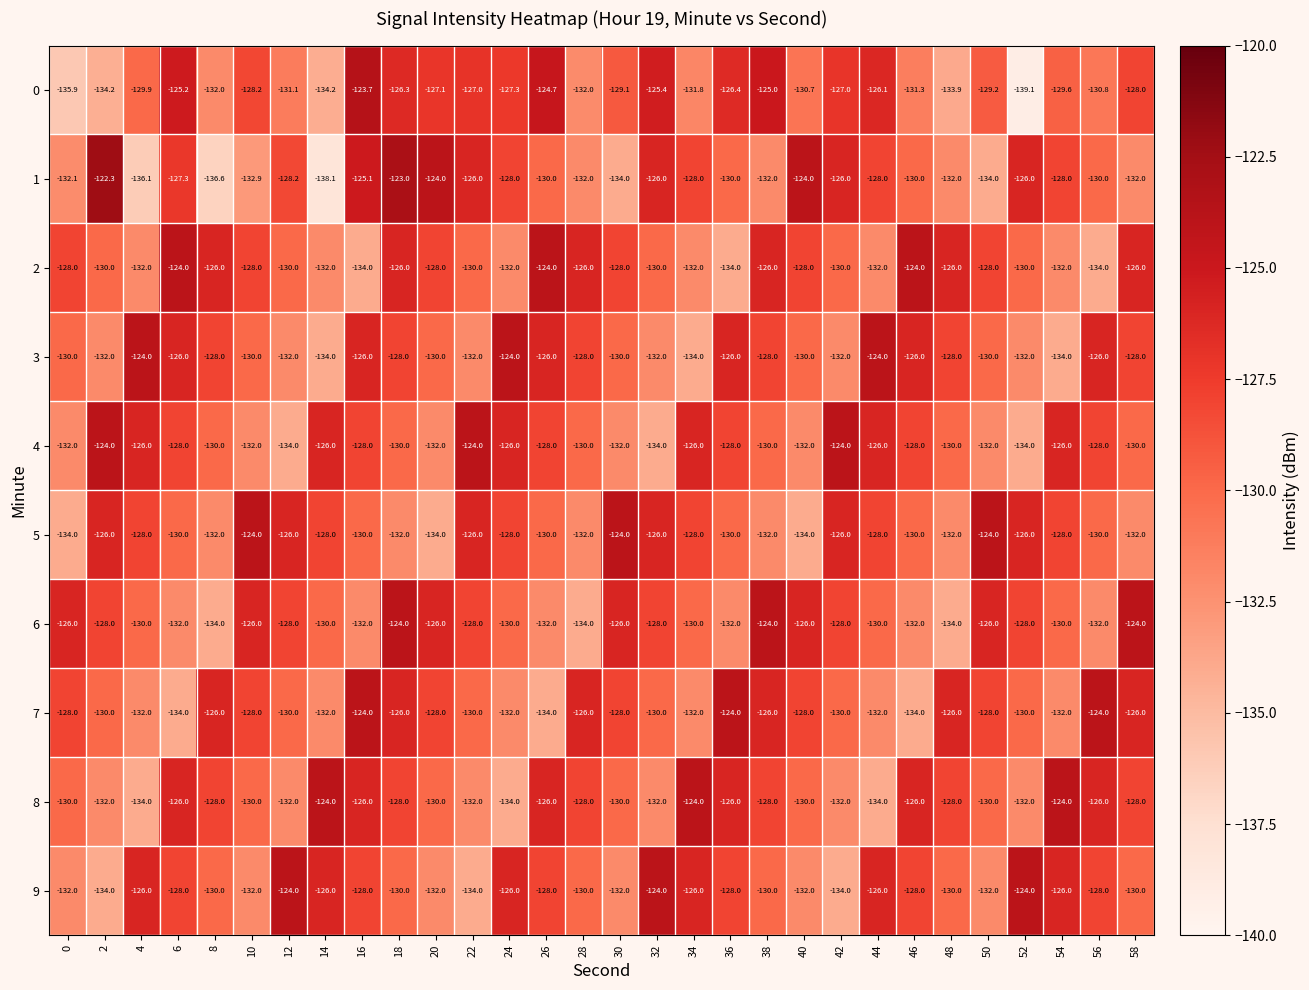

What is the difference between the second highest and second lowest values in the 8 series?

10.0